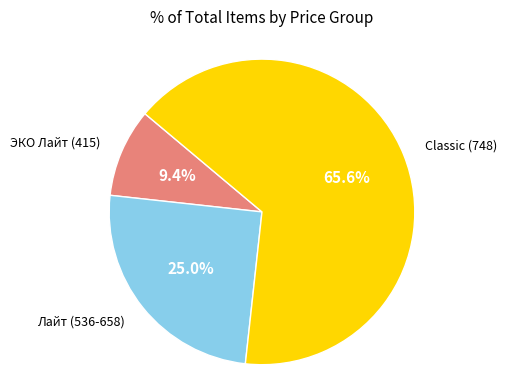

How many slices are in this pie chart?

3